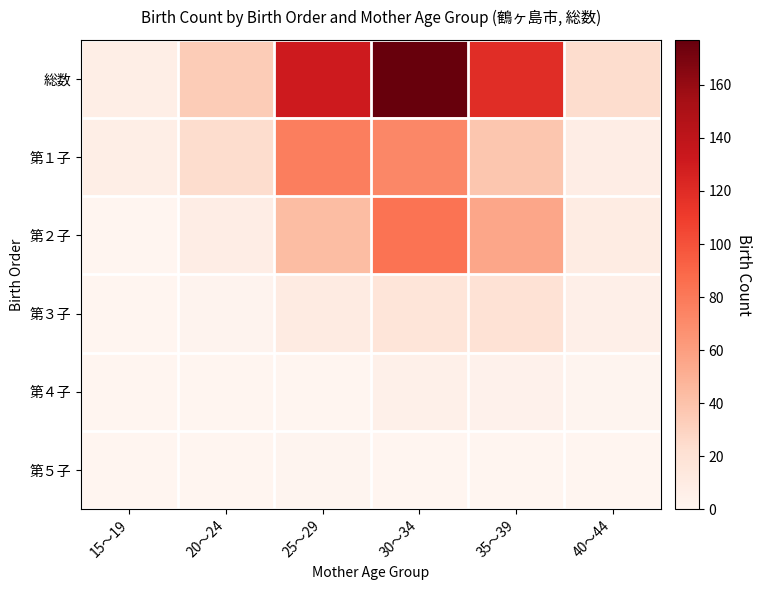

Which label corresponds to the largest value in the chart?

30～34